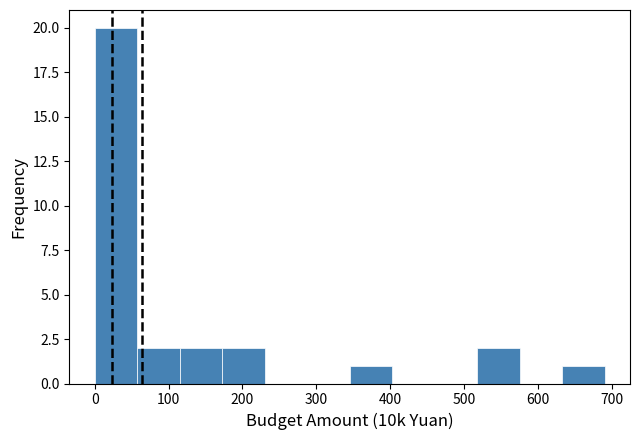

Reading left to right, transcribe this chart: for each bar, give the range it covers on the x-axis and its height. Neither the bar edges nor the heights are printed on the chart, so give them approximately, as read against the axes.

0 to 60: 20
60 to 120: 2
120 to 170: 2
170 to 230: 2
230 to 290: 0
290 to 350: 0
350 to 400: 1
400 to 460: 0
460 to 520: 0
520 to 580: 2
580 to 630: 0
630 to 690: 1